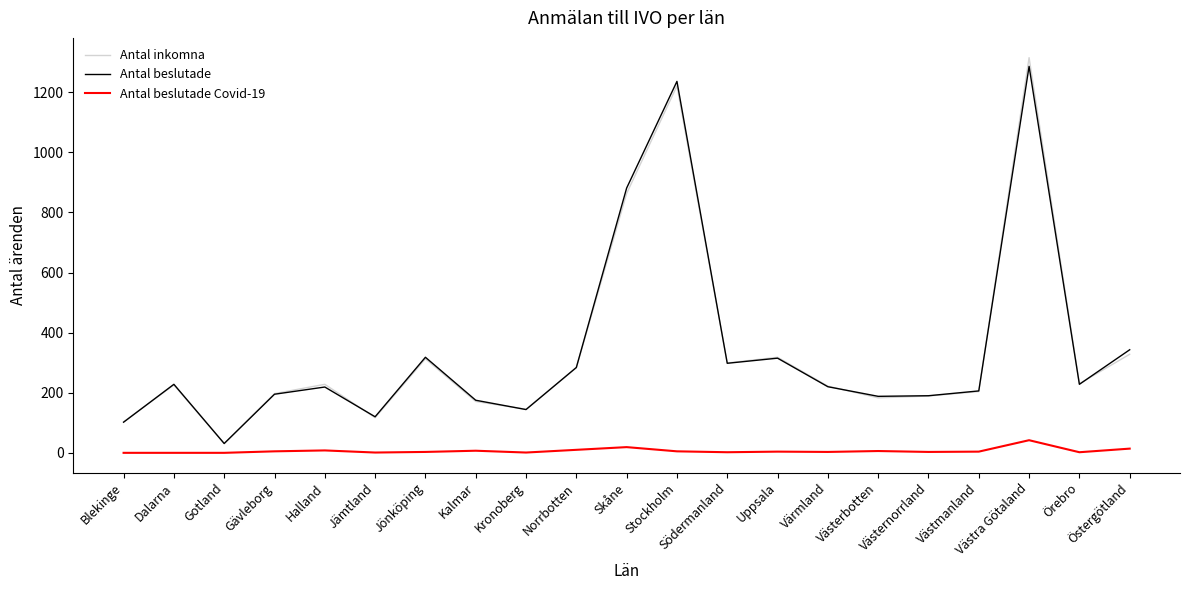

True or false: Antal beslutade and Antal beslutade Covid-19 cross at least once.

False